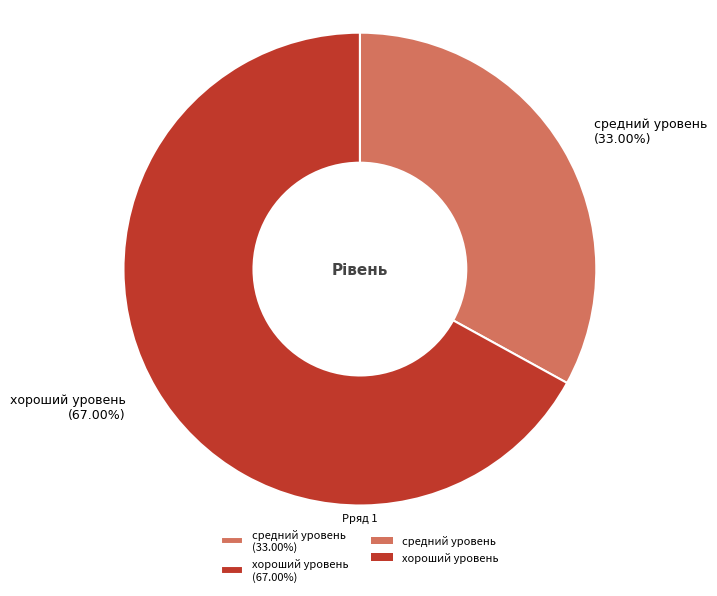

How many slices are in this pie chart?

2